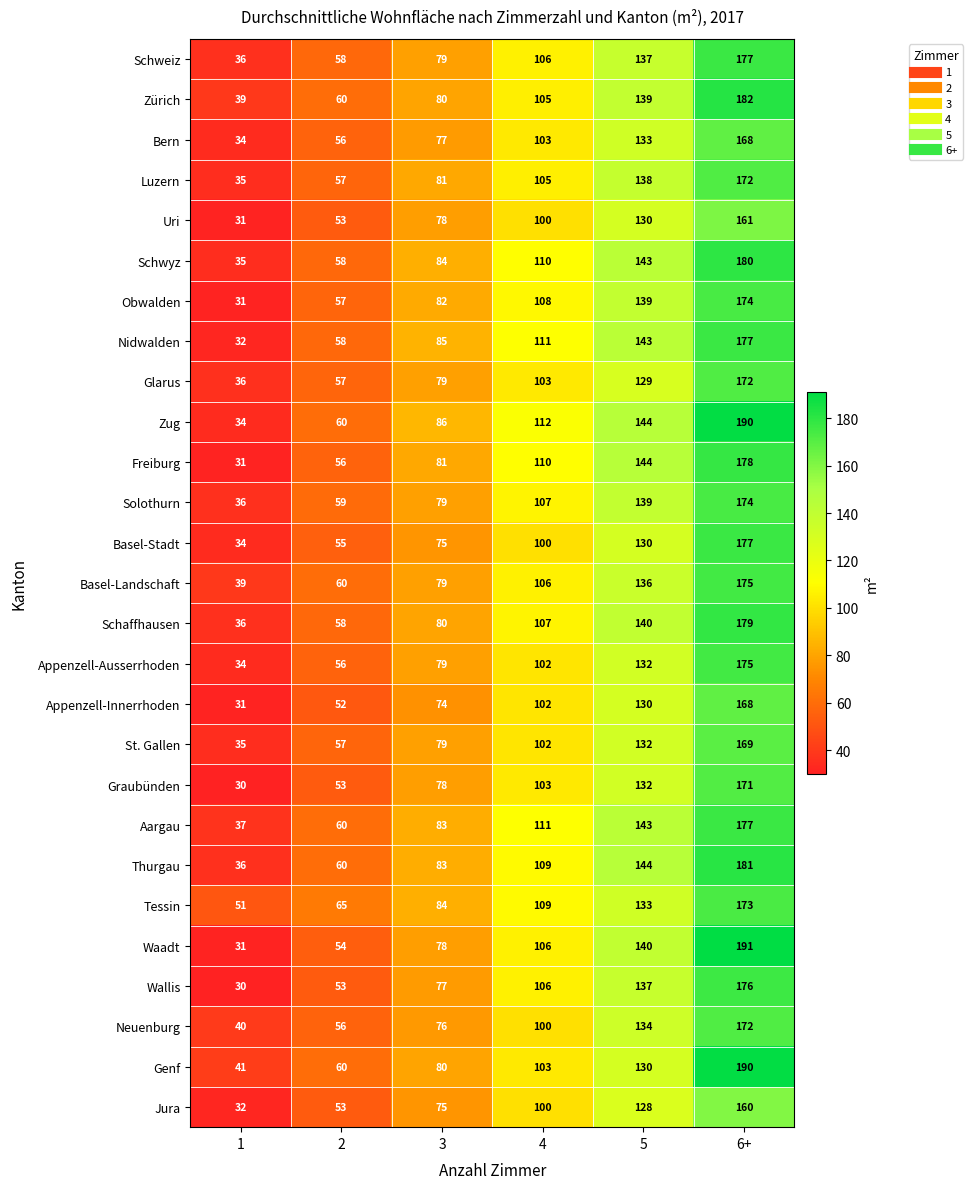

What is the minimum value for Tessin?

51